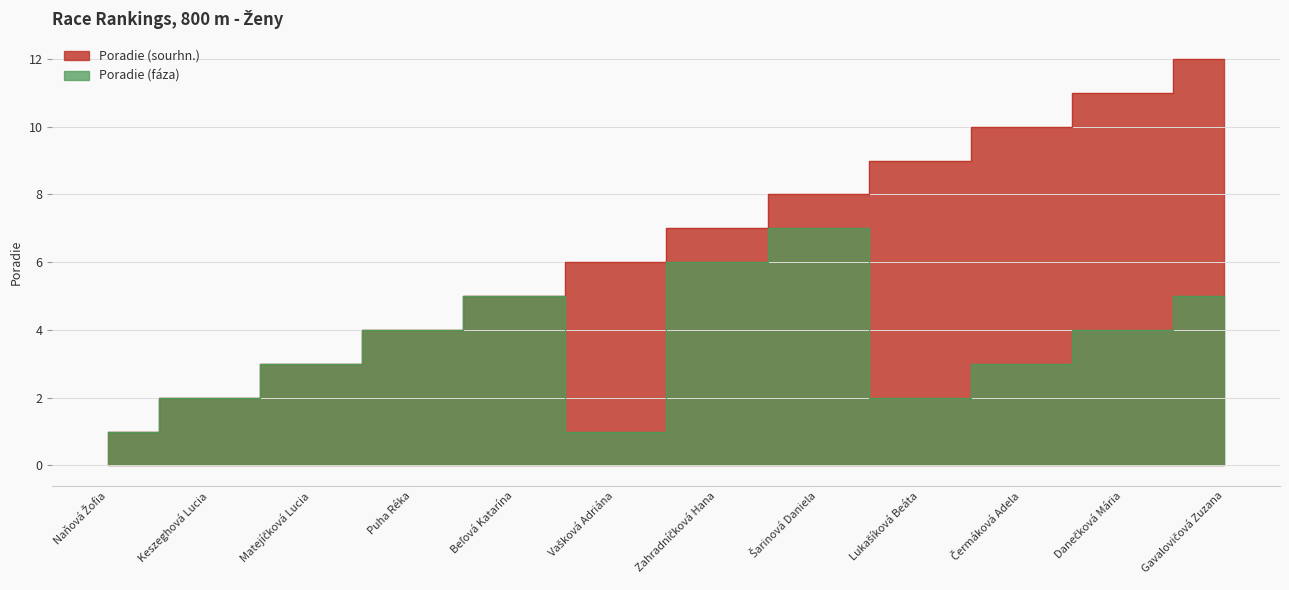

At how many categories does at least one series exceed 1?

11